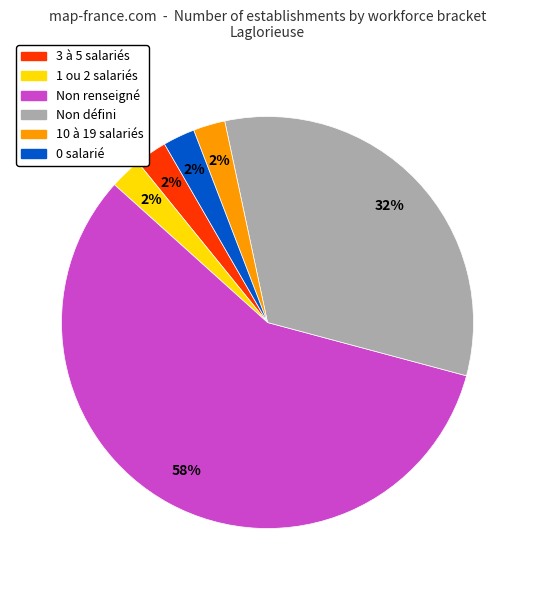

What percentage is the 1 ou 2 salariés slice, to the nearest percent?

3%